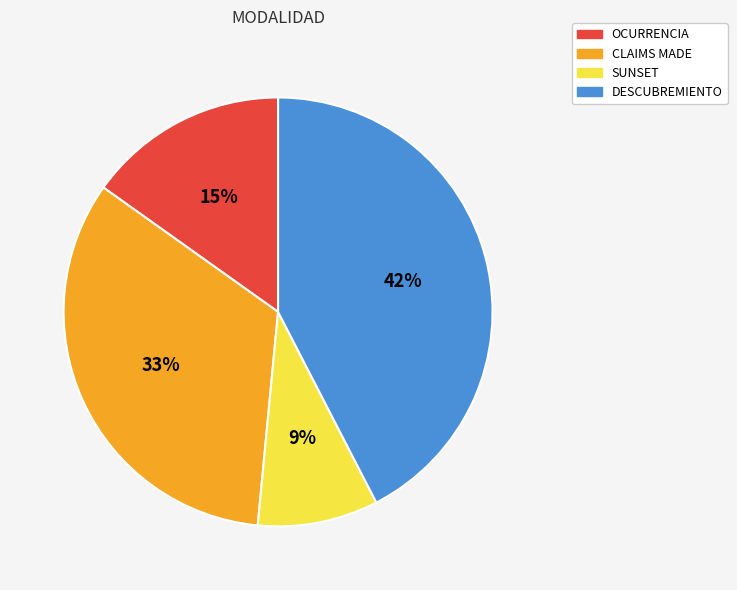

Does OCURRENCIA account for over 50% of the chart?

No